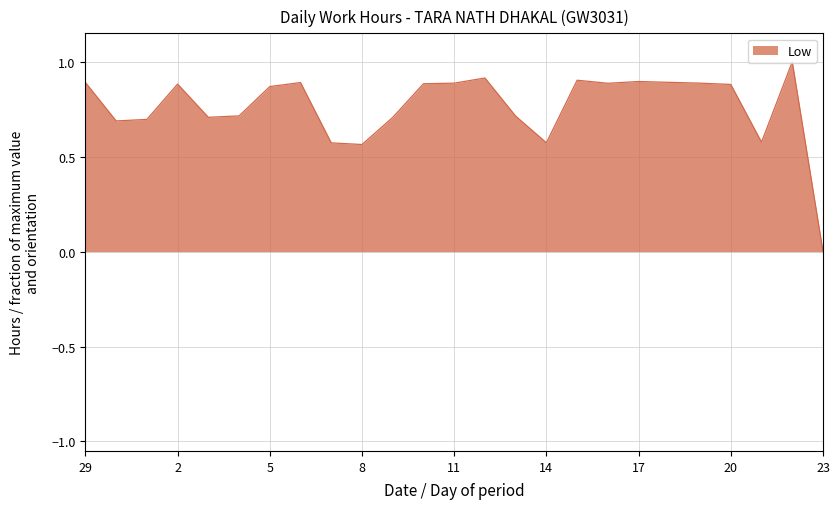

What is the maximum value shown in the chart?

1.0